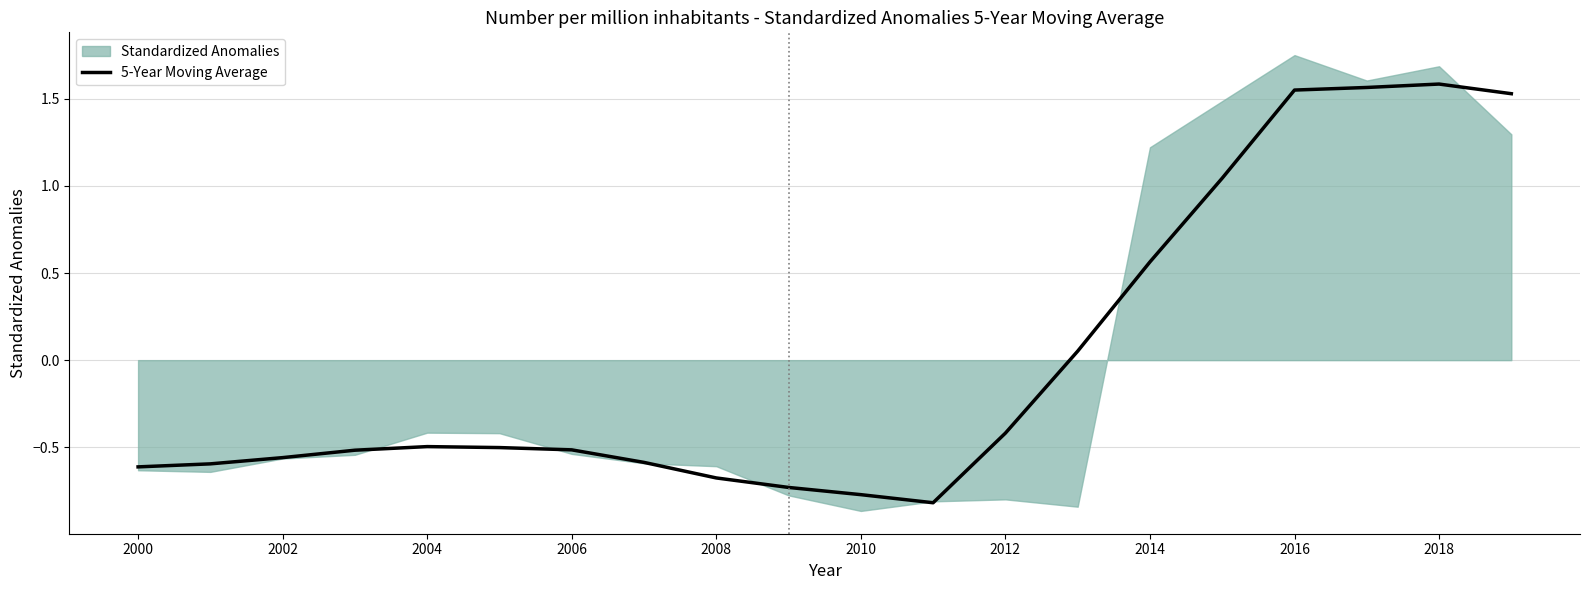

The 5-Year Moving Average series shows -0.8 at 2010. True or false?

True